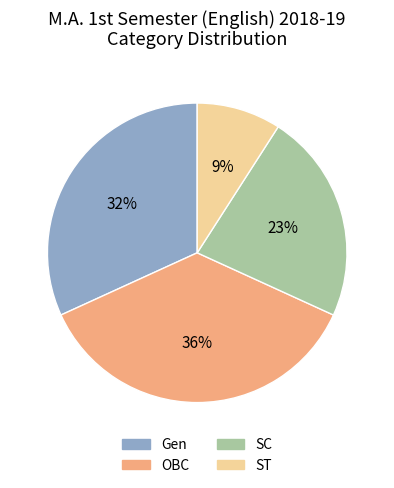

Which slice is the smallest?

ST